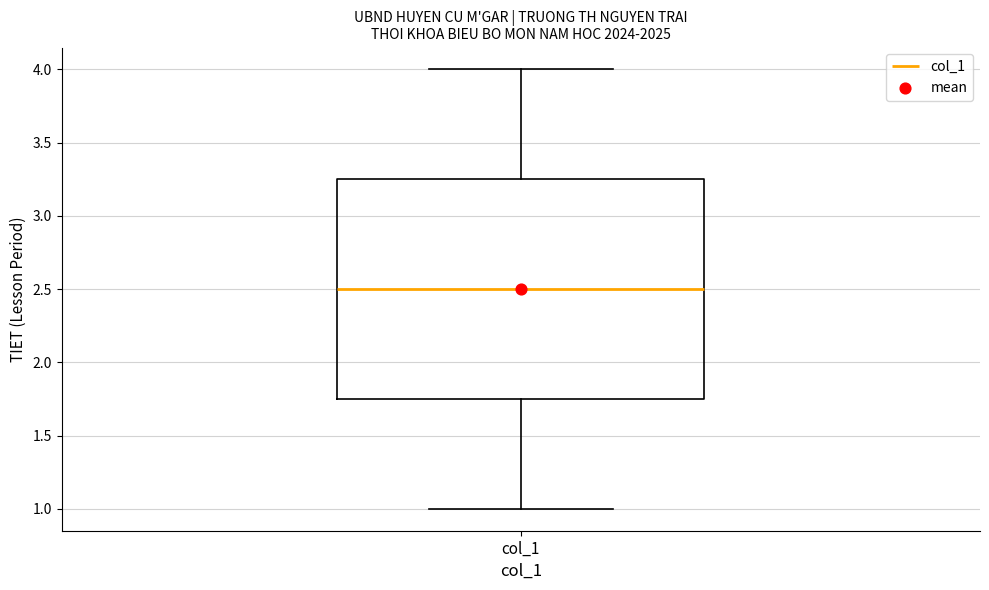

Where does the lower whisker of the box for col_1 end on the y-axis? The values are not printed on the chart, so give them approximately, as read against the axis.

1.00